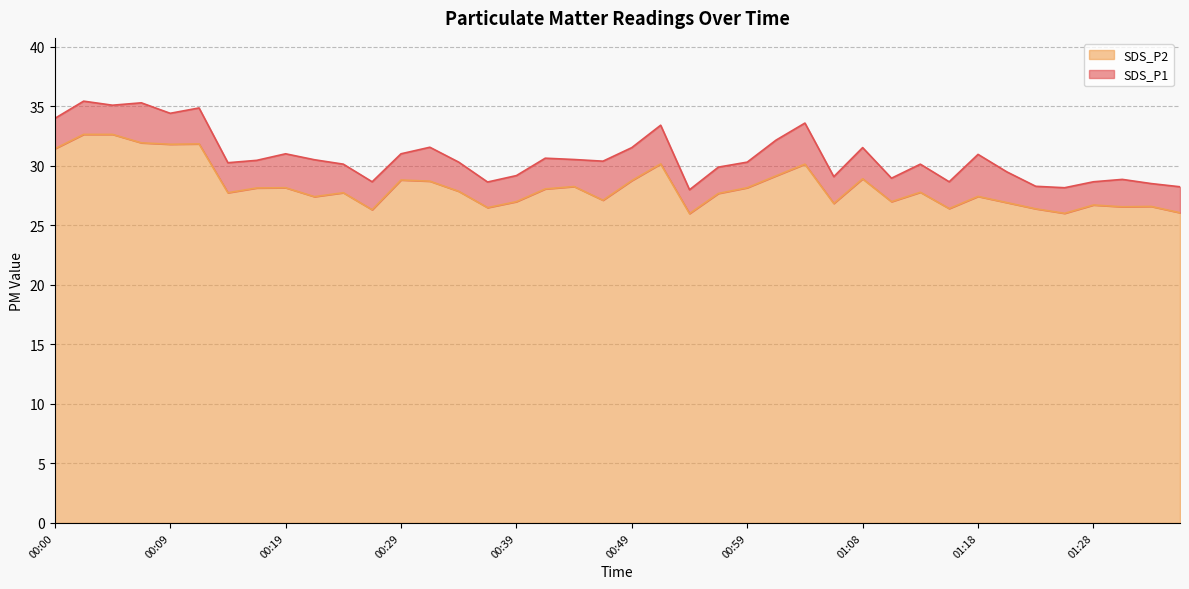

Does the chart have visible grid lines?

Yes